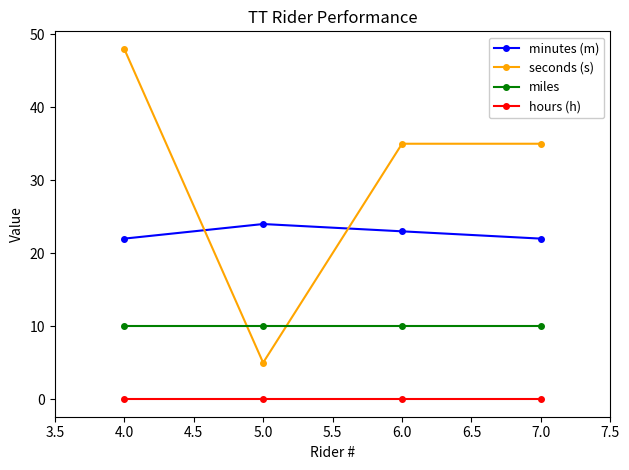

How many times do seconds (s) and minutes (m) cross each other?

2